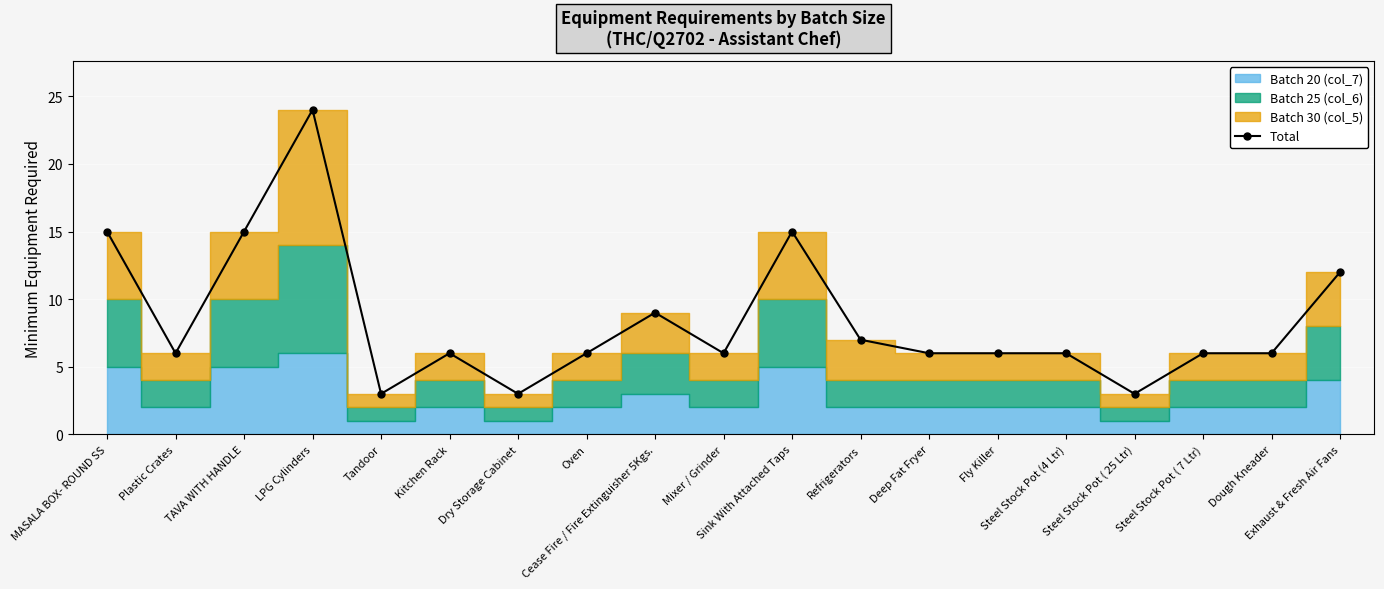

The value at Dough Kneader is 6. True or false?

True